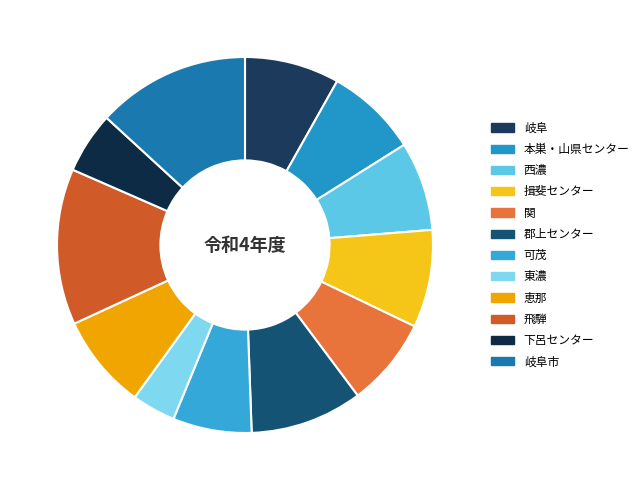

What is the ratio of the value at 岐阜市 to the value at 下呂センター?

2.5